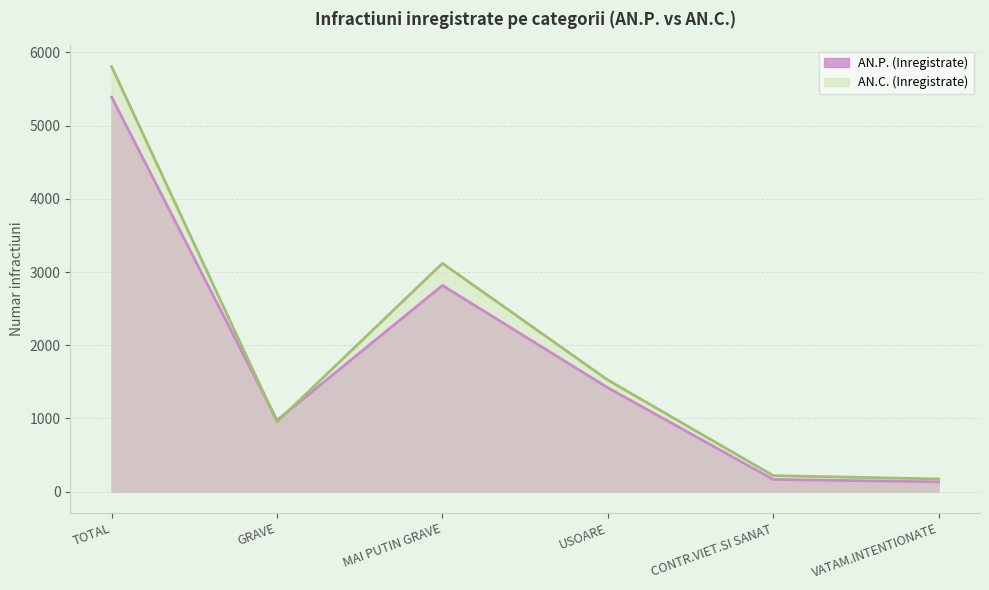

At which label does AN.C. (Inregistrate) reach its minimum?

VATAM.INTENTIONATE